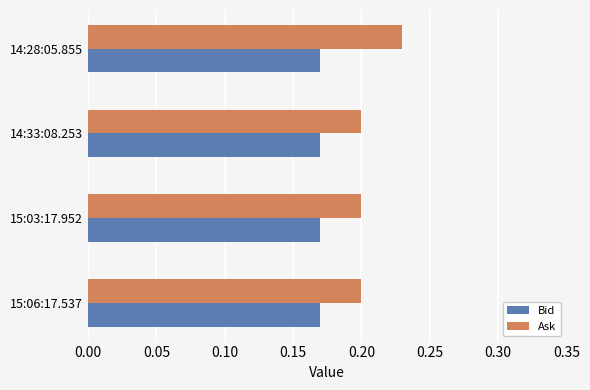

Which series has the largest total across all categories?

Ask